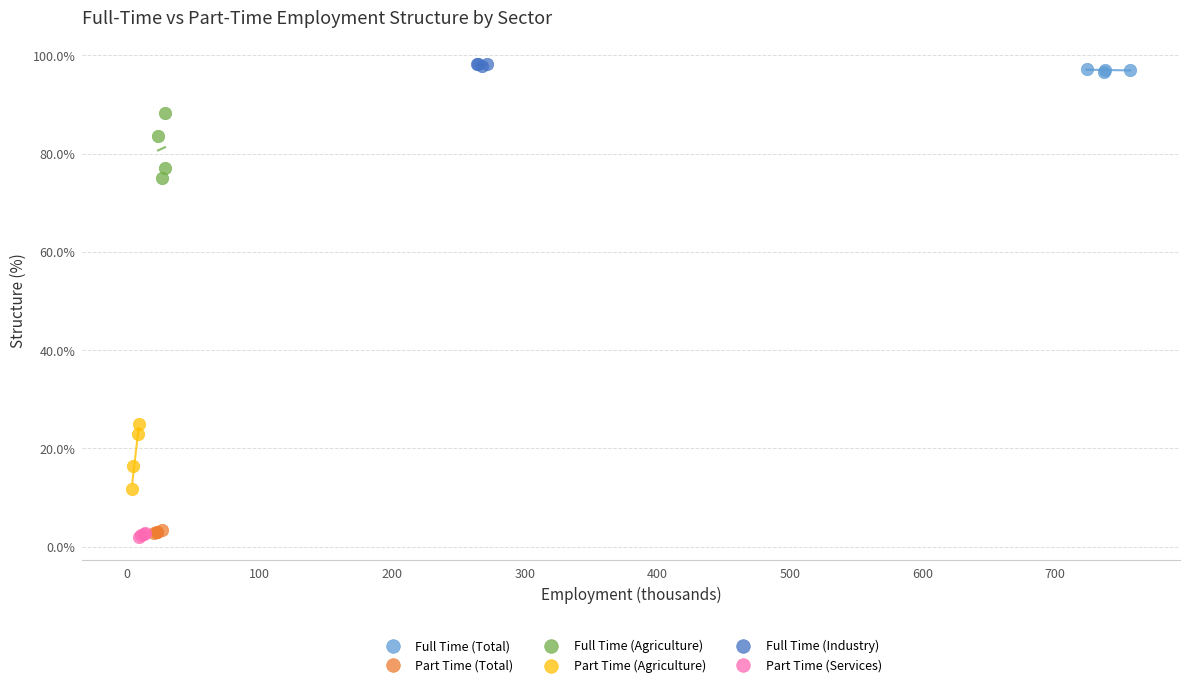

What are all the series names shown in the legend?

Full Time (Total), Part Time (Total), Full Time (Agriculture), Part Time (Agriculture), Full Time (Industry), Part Time (Services)